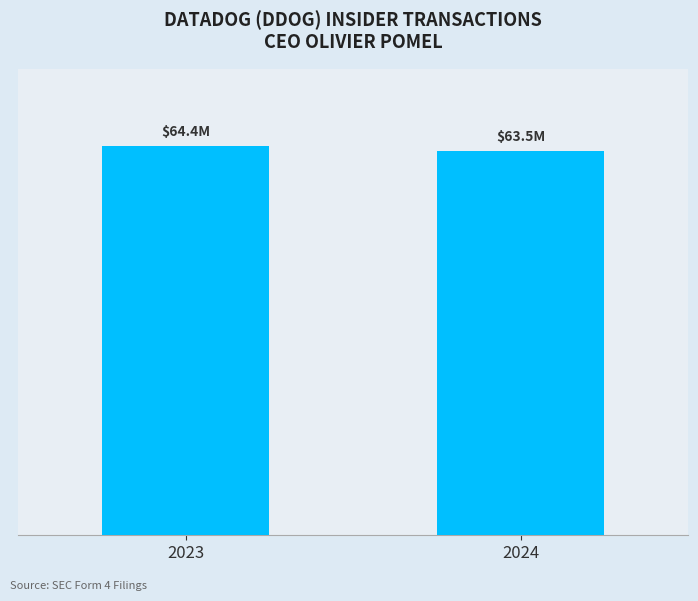

What is the minimum value shown in the chart?

63532234